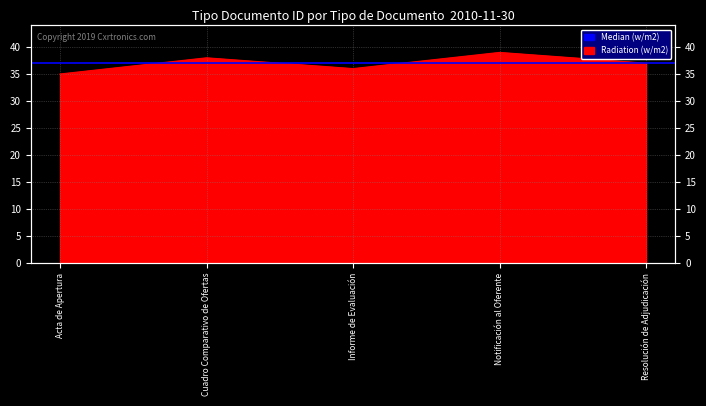

What is the sum of all values?

185